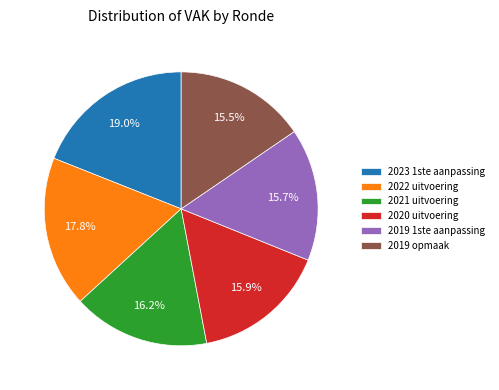

Count the number of slices in the pie.

6